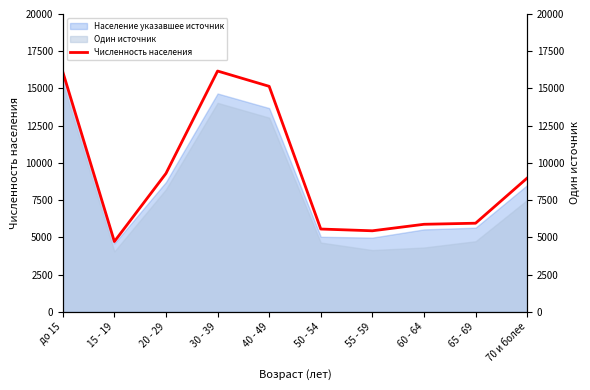

How many lines are shown in the chart?

1